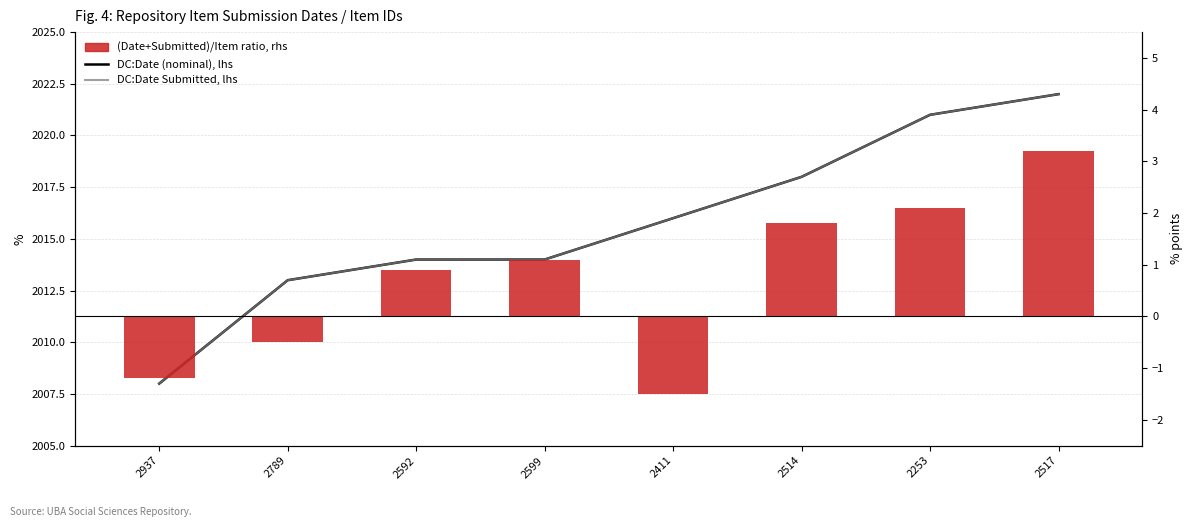

What position from the left is 2592?

3